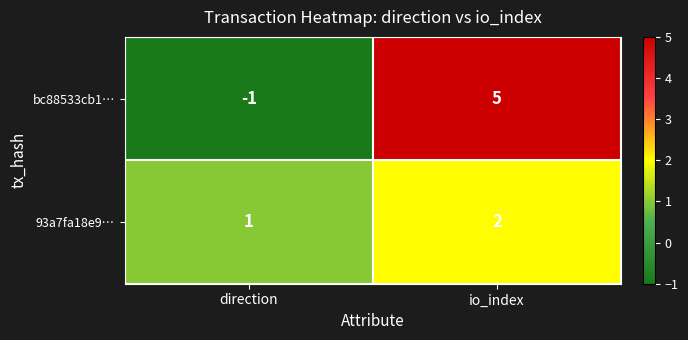

Reading right to left, list all the values displayed in this chart.

bc88533cb1…: io_index=5	direction=-1
93a7fa18e9…: io_index=2	direction=1